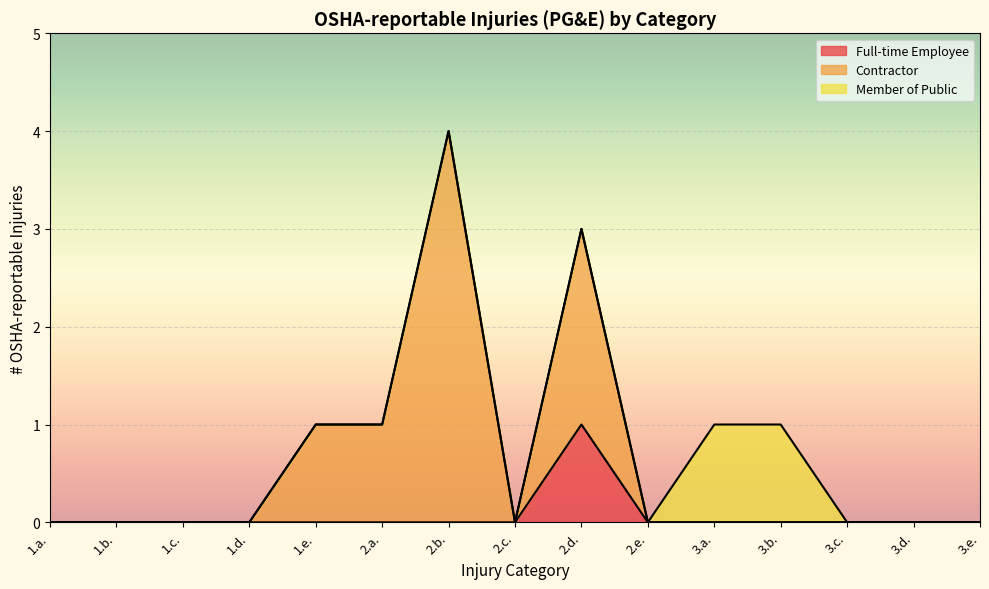

How many values in Contractor are above zero?

4